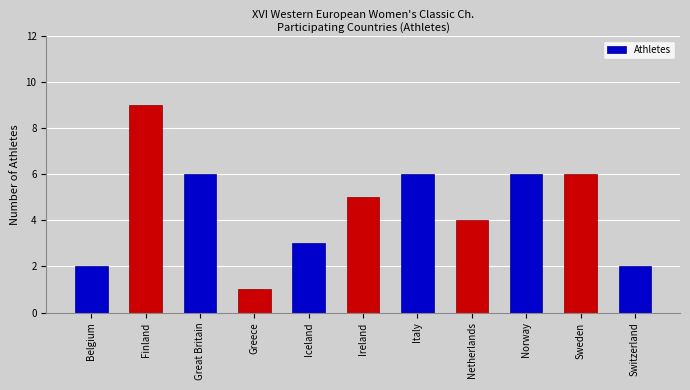

True or false: the data shows 8 at Italy.

False